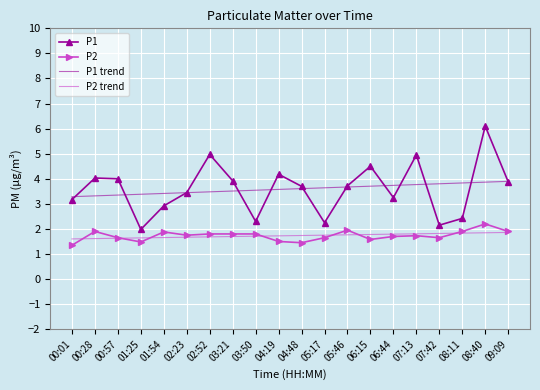

The P1 trend series shows 3.5 at 03:50. True or false?

True